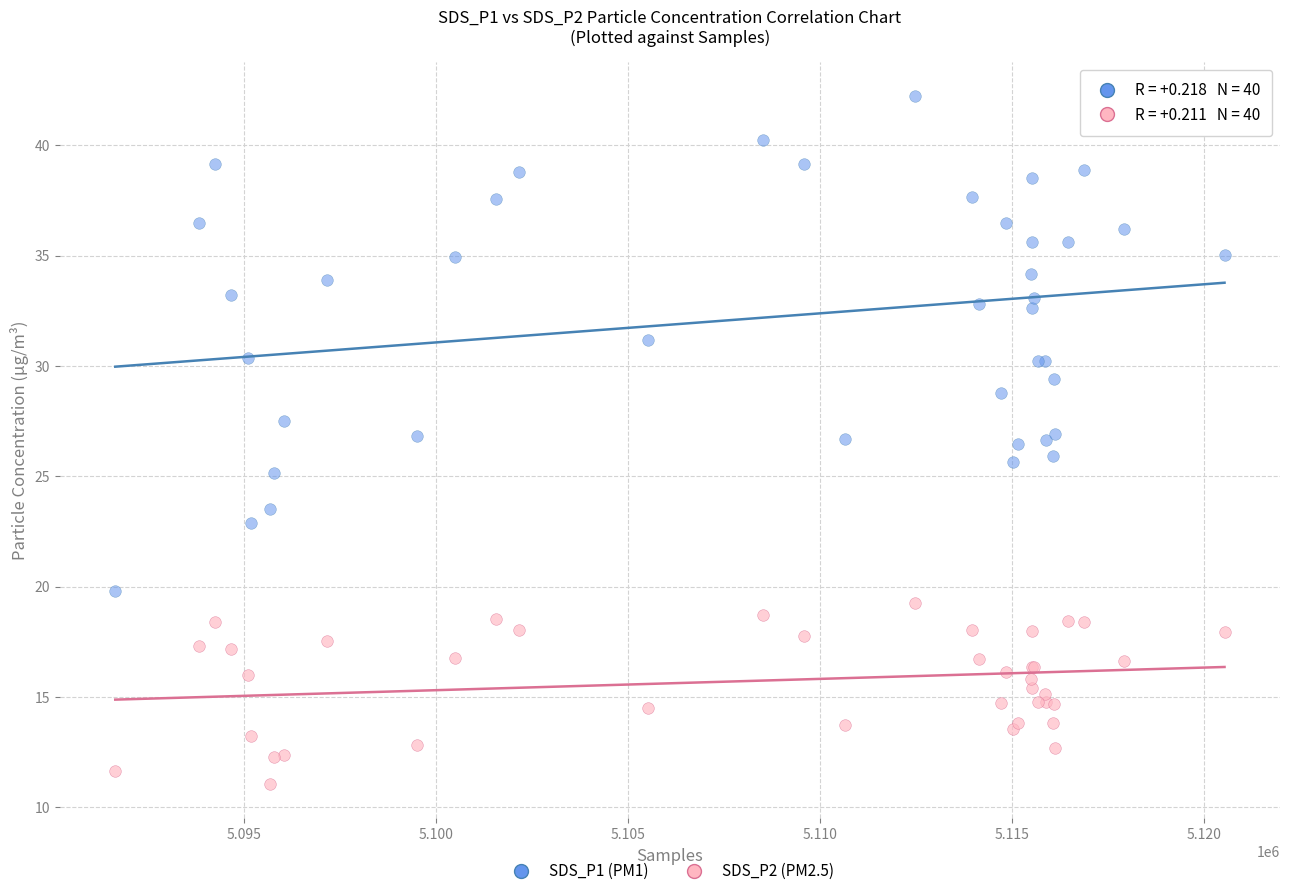

Which series contains the lowest Y value?

SDS_P2 (PM2.5)